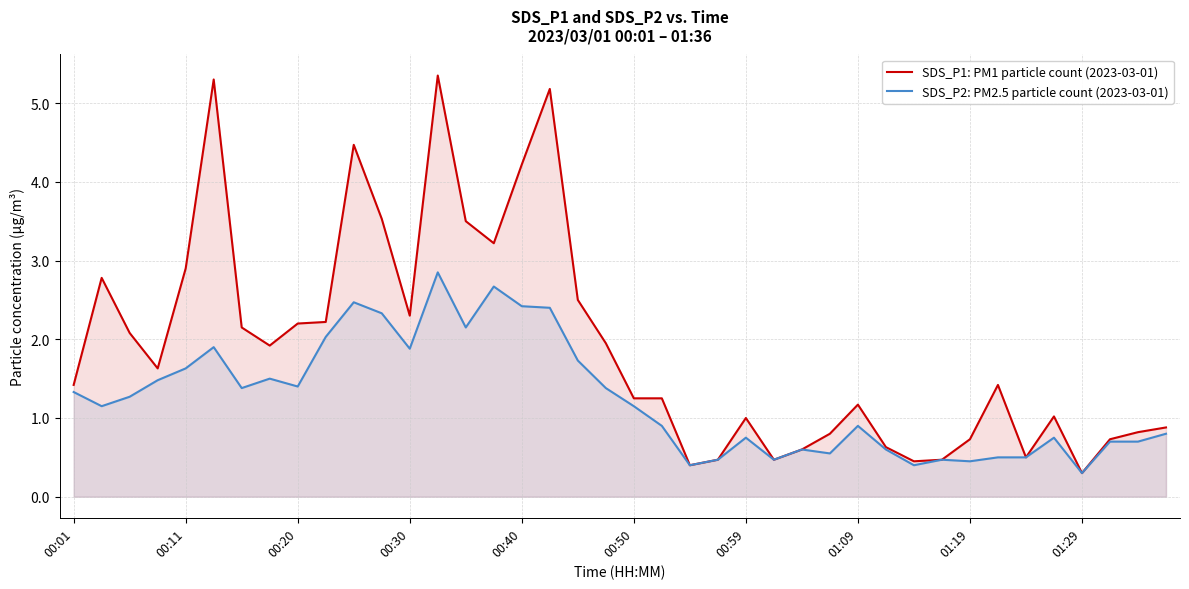

True or false: SDS_P1: PM1 particle count (2023-03-01) has more than 1 interior local peaks.

True